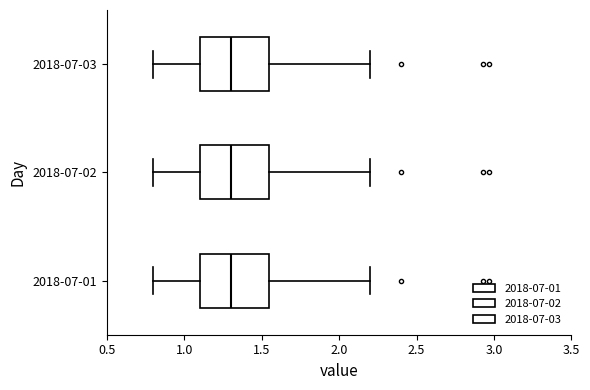

Reading bottom to top, transcribe this box plot: for each box, give where its median line is, the range the box spans, and where its two whiskers end, as read against the x-axis. The values are not printed on the chart, so give them approximately, as read against the axis.

2018-07-01: median 1.30, box 1.10 to 1.55, whiskers 0.80 to 2.20
2018-07-02: median 1.30, box 1.10 to 1.55, whiskers 0.80 to 2.20
2018-07-03: median 1.30, box 1.10 to 1.55, whiskers 0.80 to 2.20